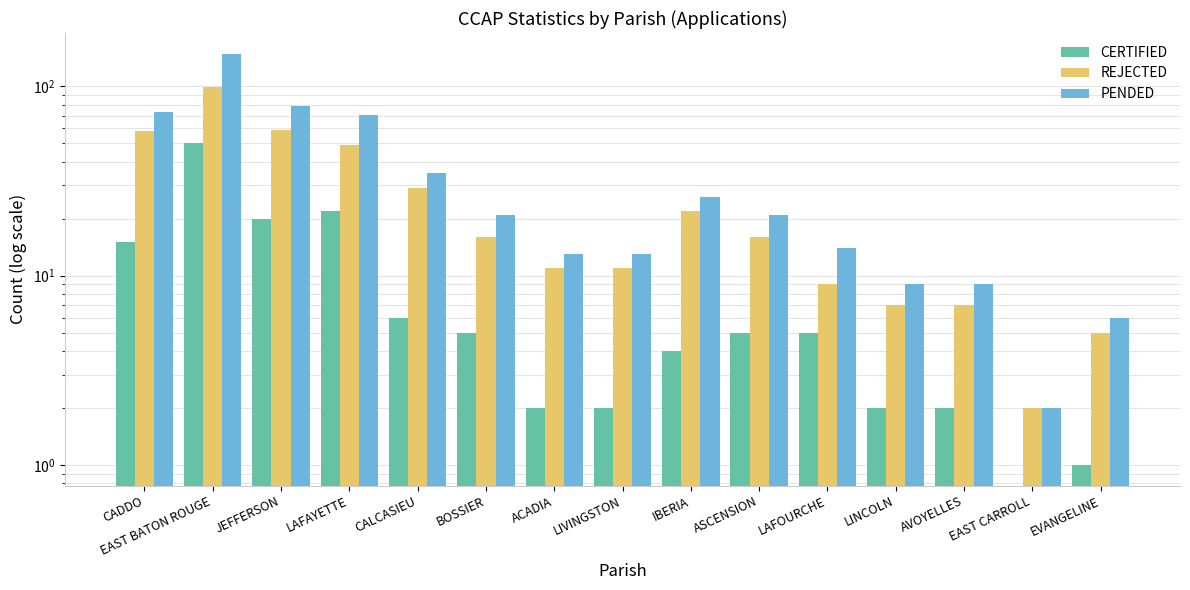

Reading right to left, transcribe all the data shown in this chart.

CERTIFIED: 1	0	2	2	5	5	4	2	2	5	6	22	20	50	15
REJECTED: 5	2	7	7	9	16	22	11	11	16	29	49	59	99	58
PENDED: 6	2	9	9	14	21	26	13	13	21	35	71	79	149	73